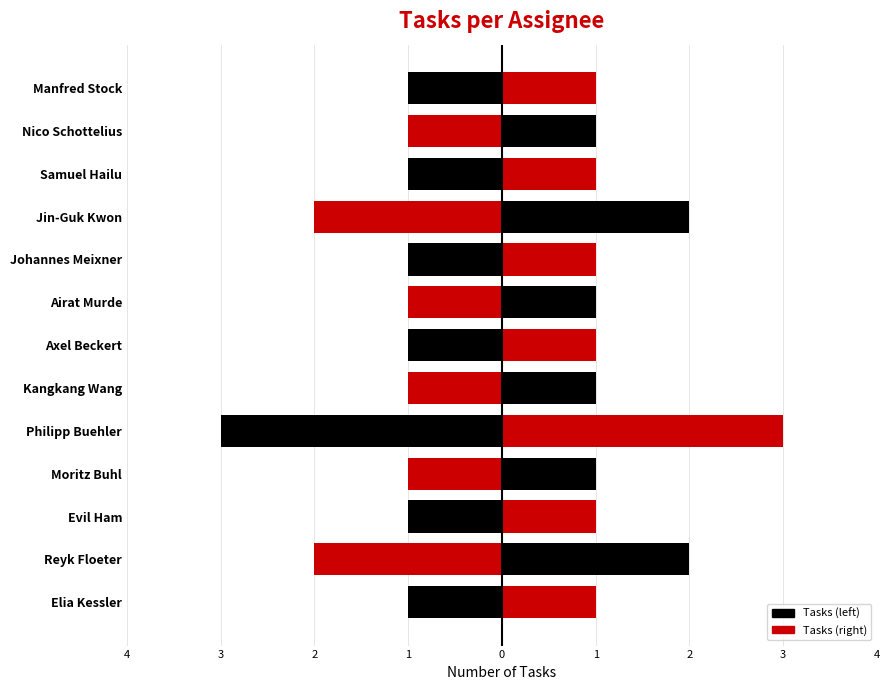

How many bars are there in total?

26